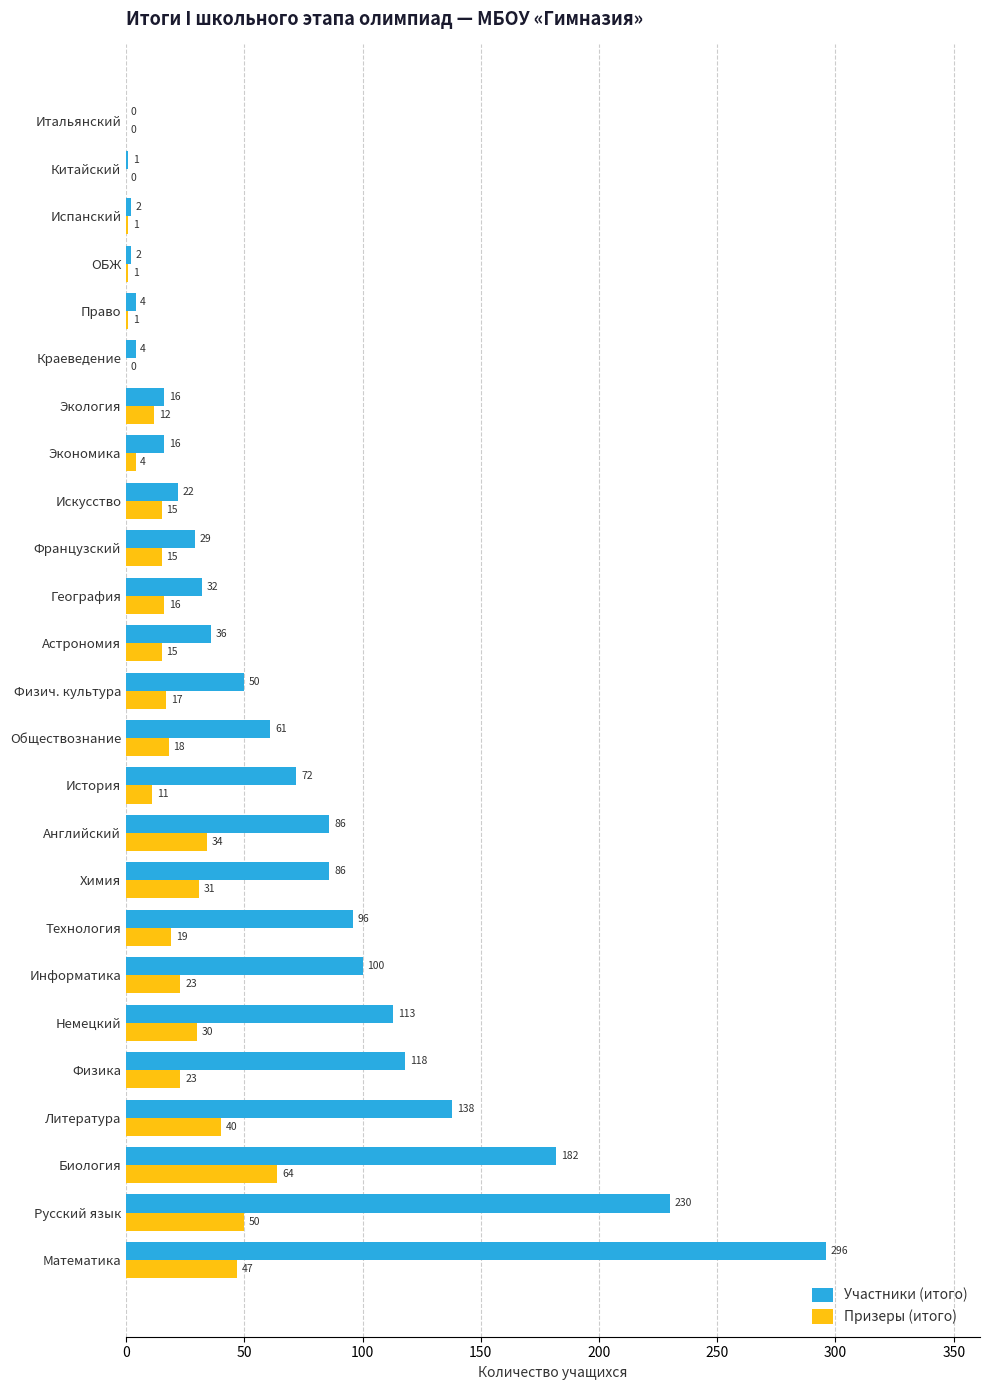

How many data points does each series have?

25